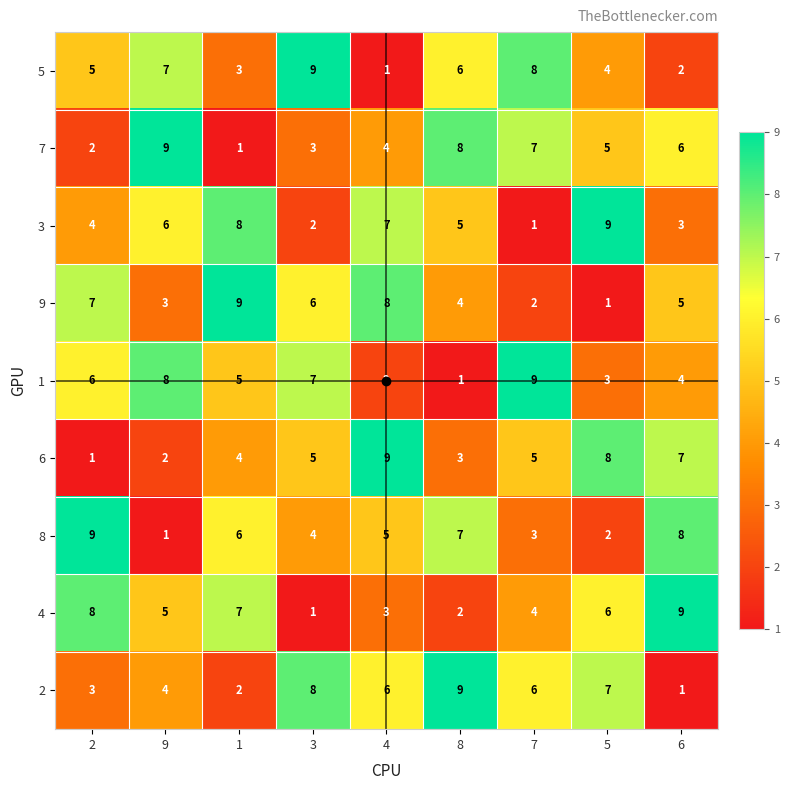

At which label does 3 first exceed 5?

9